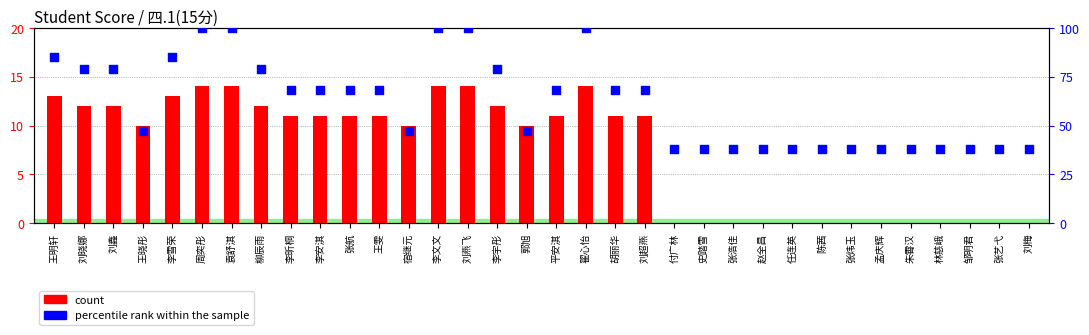

At how many categories does at least one series exceed 94?

5